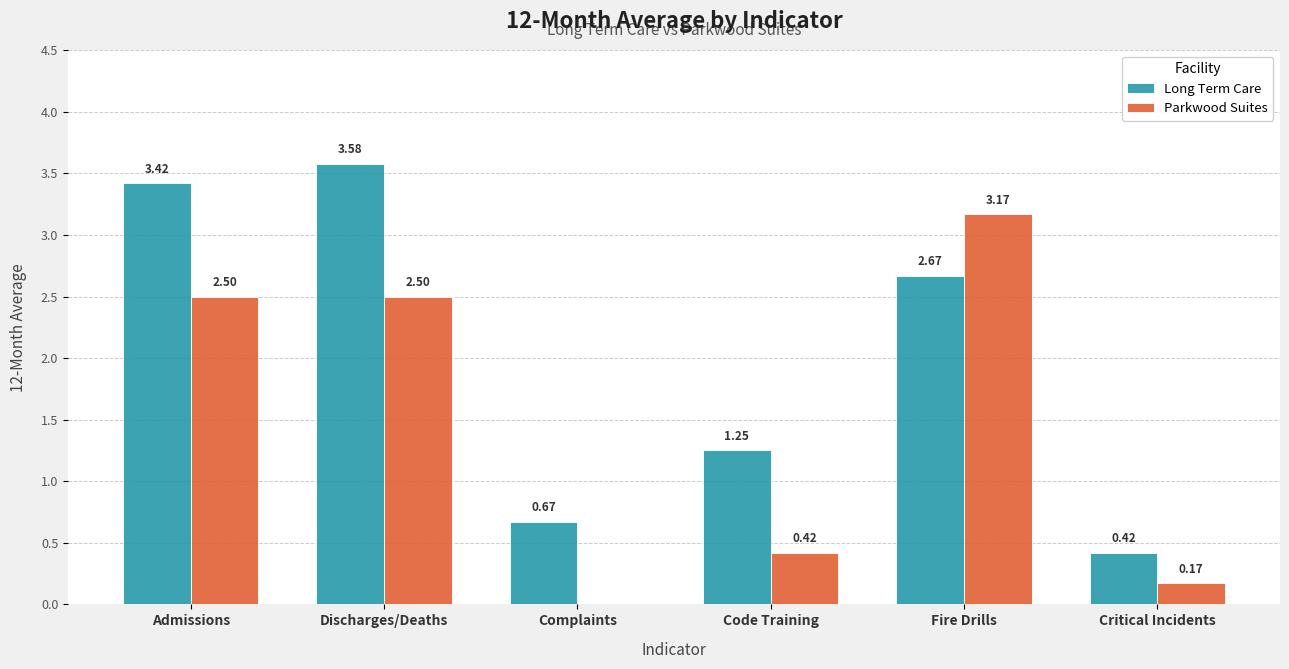

Count the number of categories in the chart.

6